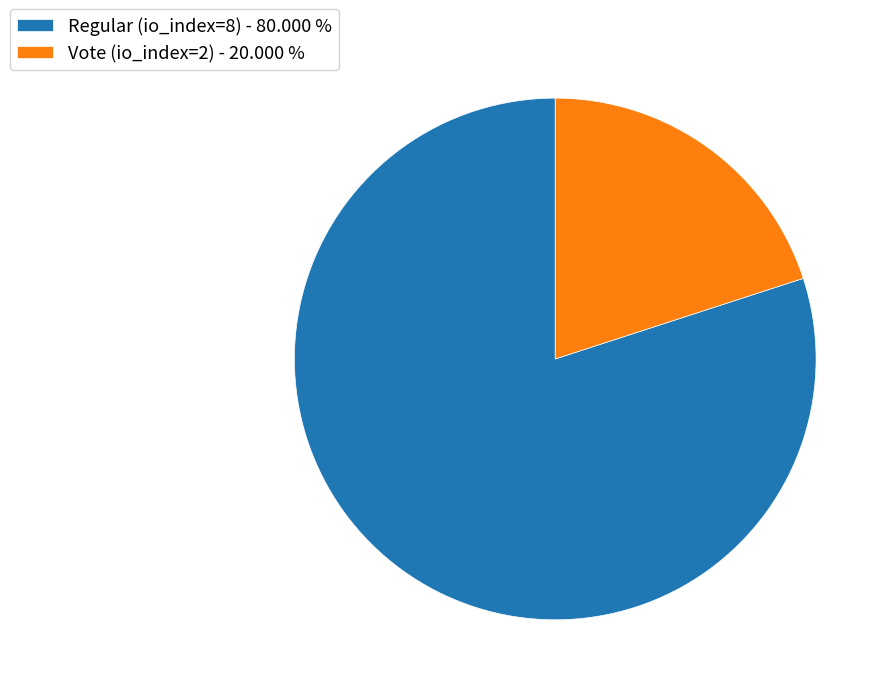

The Vote (io_index=2) slice represents 34% of the pie. True or false?

False